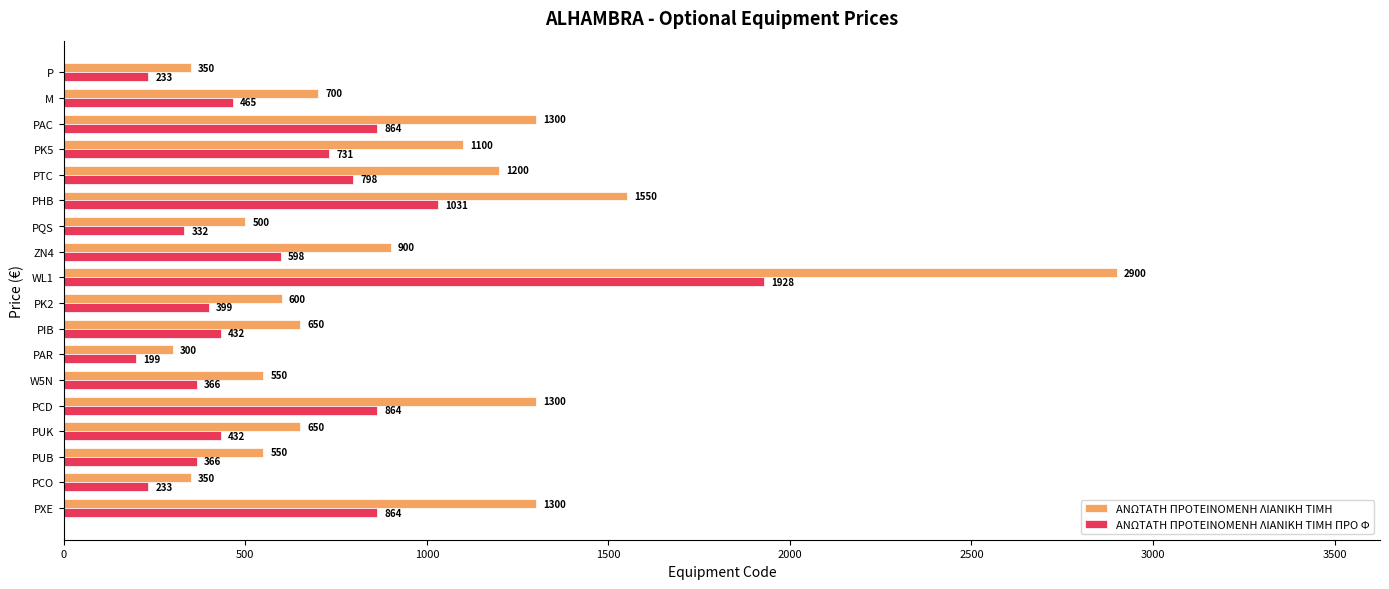

What is the lowest value of the ΑΝΩΤΑΤΗ ΠΡΟΤΕΙΝΟΜΕΝΗ ΛΙΑΝΙΚΗ TIMH series?

300